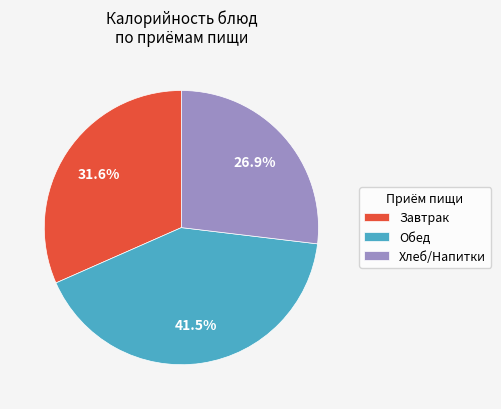

What is the largest slice in the pie chart?

Обед